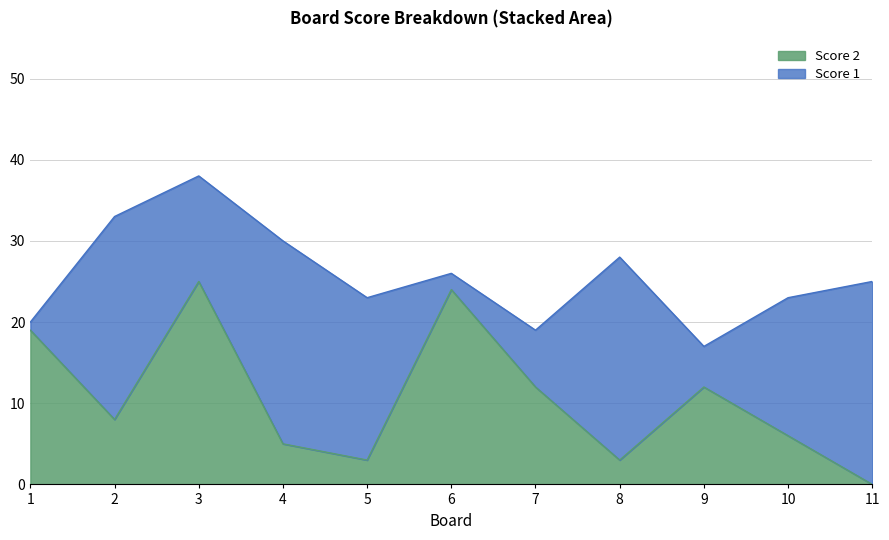

Between 5 and 3, which is larger?

3